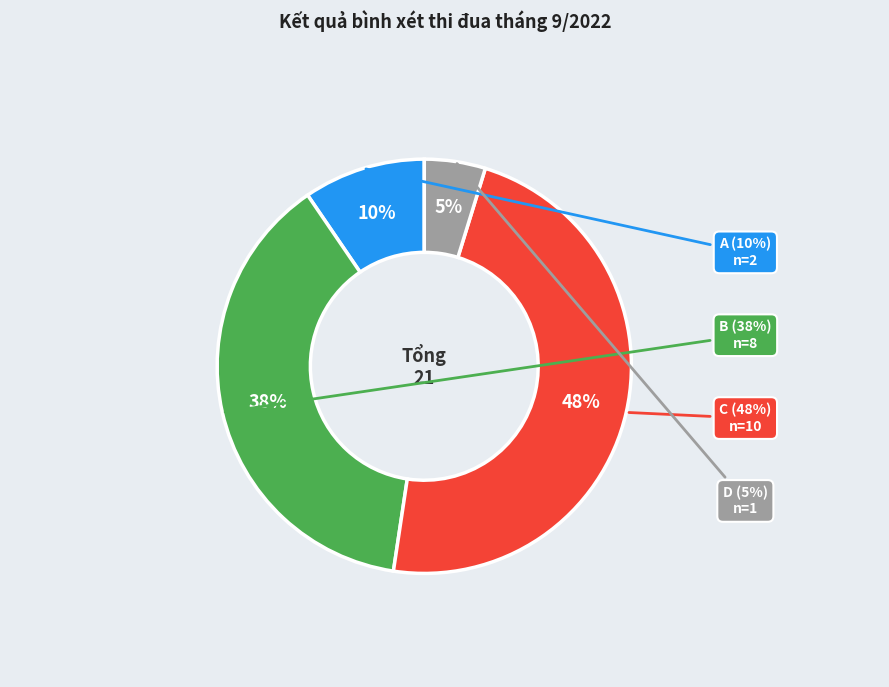

What is the change in value from B to C?

+2